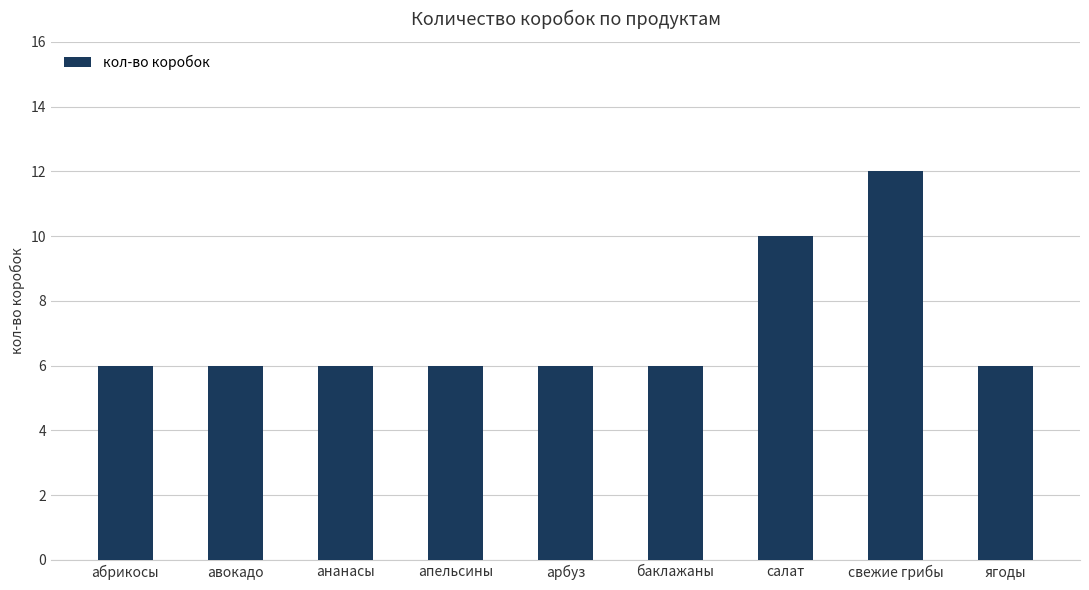

Where is the data nearest to the value 9?

салат